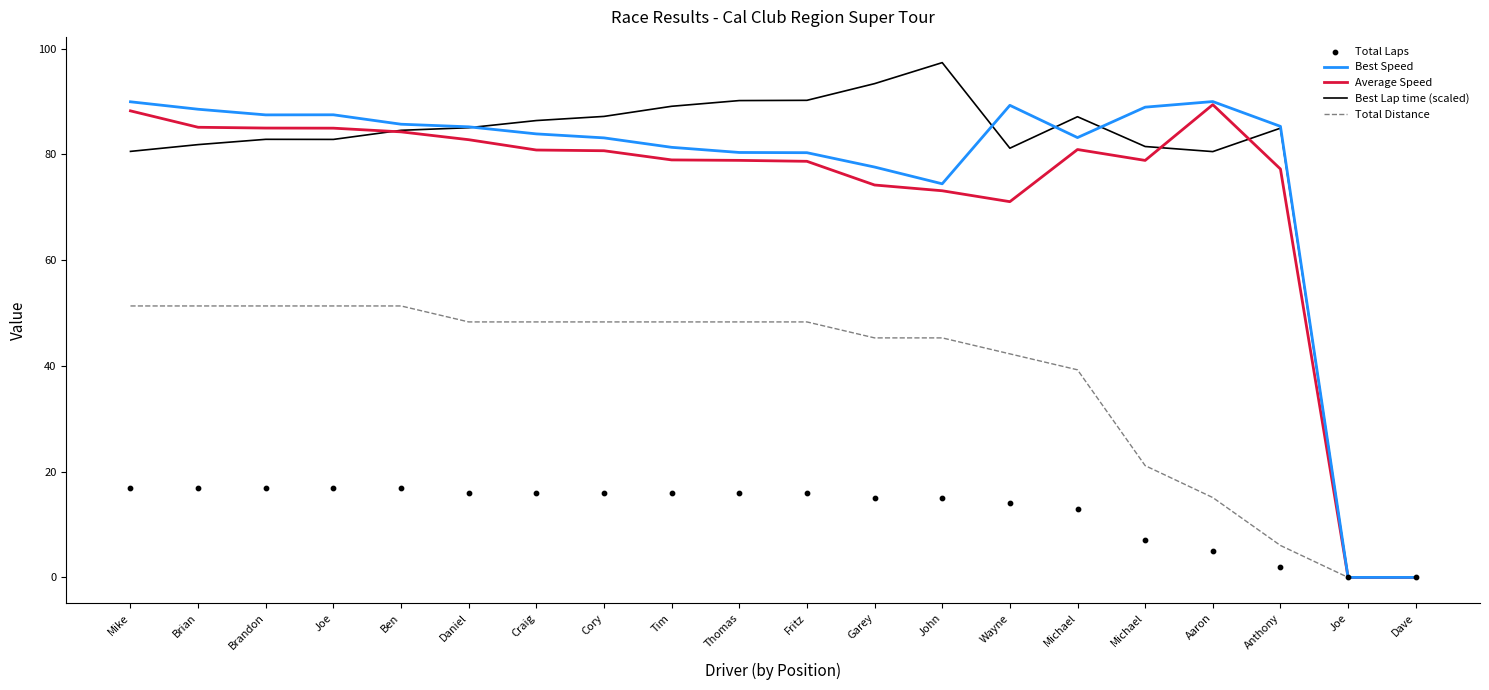

Which series reaches the minimum Y coordinate?

Best Speed